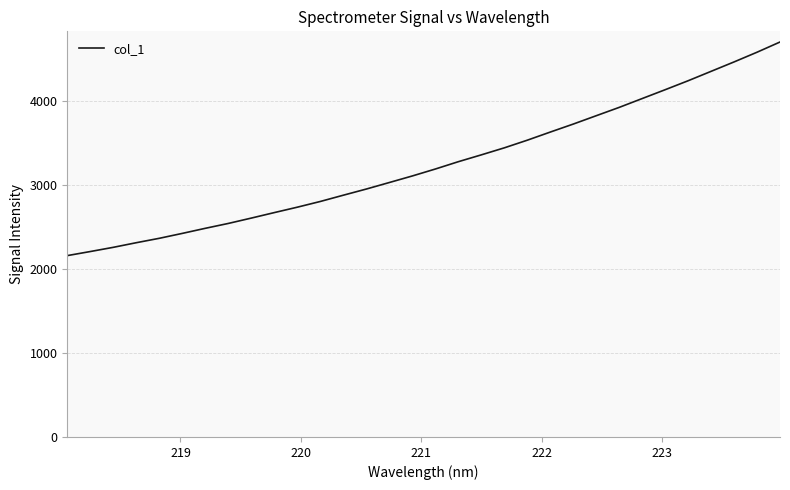

What is the maximum value shown in the chart?

4696.4